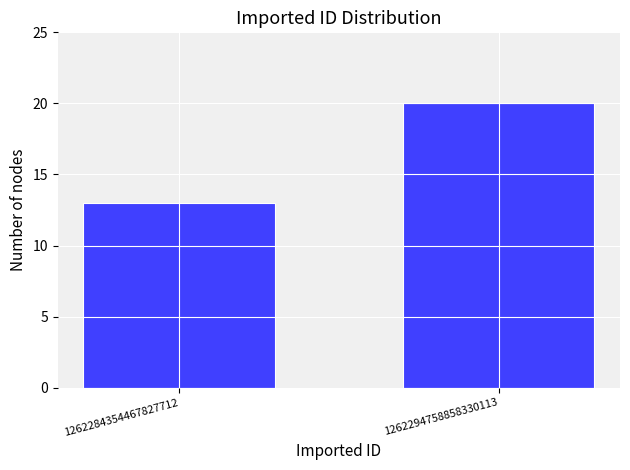

Reading left to right, transcribe all the data shown in this chart.

1262284354467827712=13	1262294758858330113=20